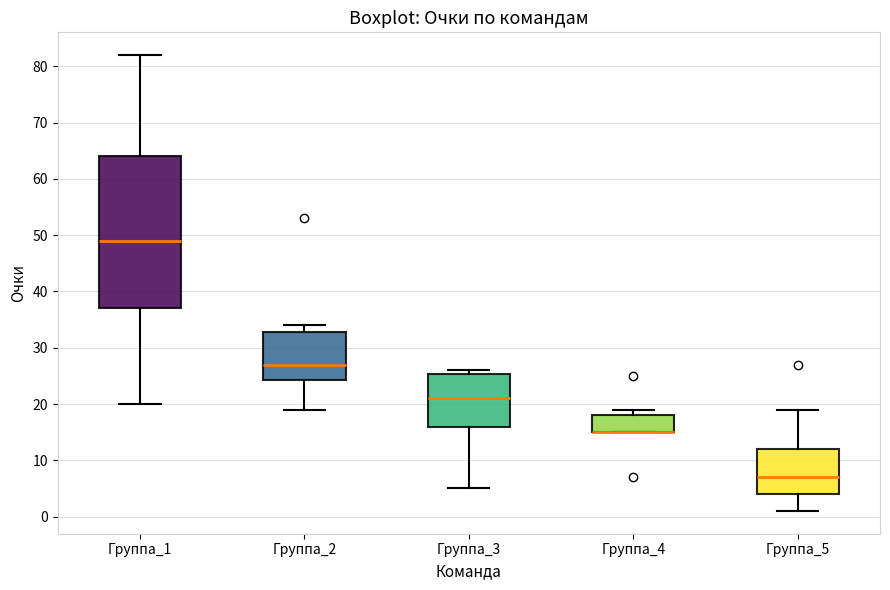

Reading left to right, read every box against the y-axis: the position of its median line, the range the box covers, and the ends of its whiskers. The values are not printed on the chart, so give them approximately, as read against the axis.

Группа_1: median 49, box 37 to 64, whiskers 20 to 82
Группа_2: median 27, box 24 to 33, whiskers 19 to 34
Группа_3: median 21, box 16 to 25, whiskers 5 to 26
Группа_4: median 15 (drawn on the box's lower edge), box 15 to 18, whiskers 15 to 19
Группа_5: median 7, box 4 to 12, whiskers 1 to 19